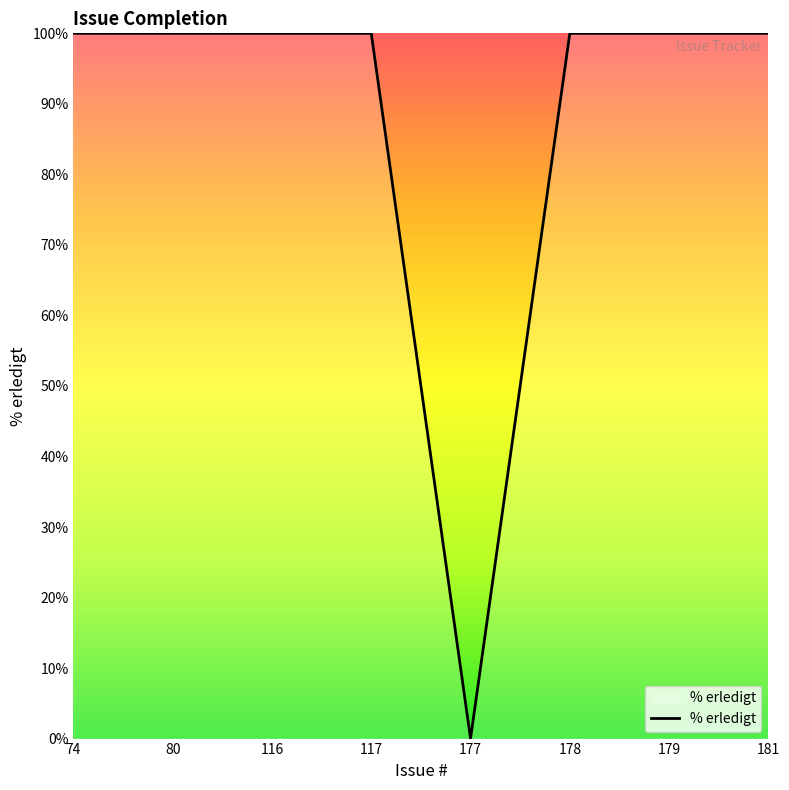

Reading right to left, extract all data points from this chart.

100	100	100	0	100	100	100	100